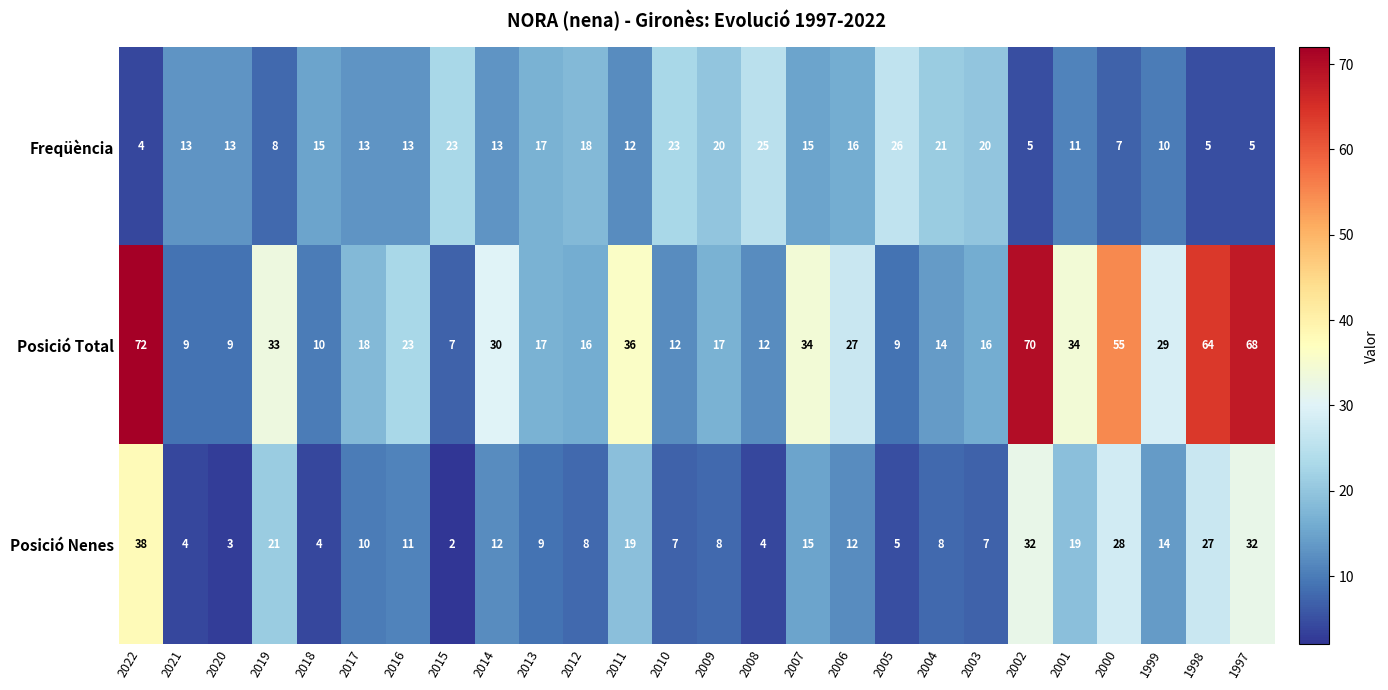

What is the difference between the Posició Nenes values at 2005 and 2002?

27